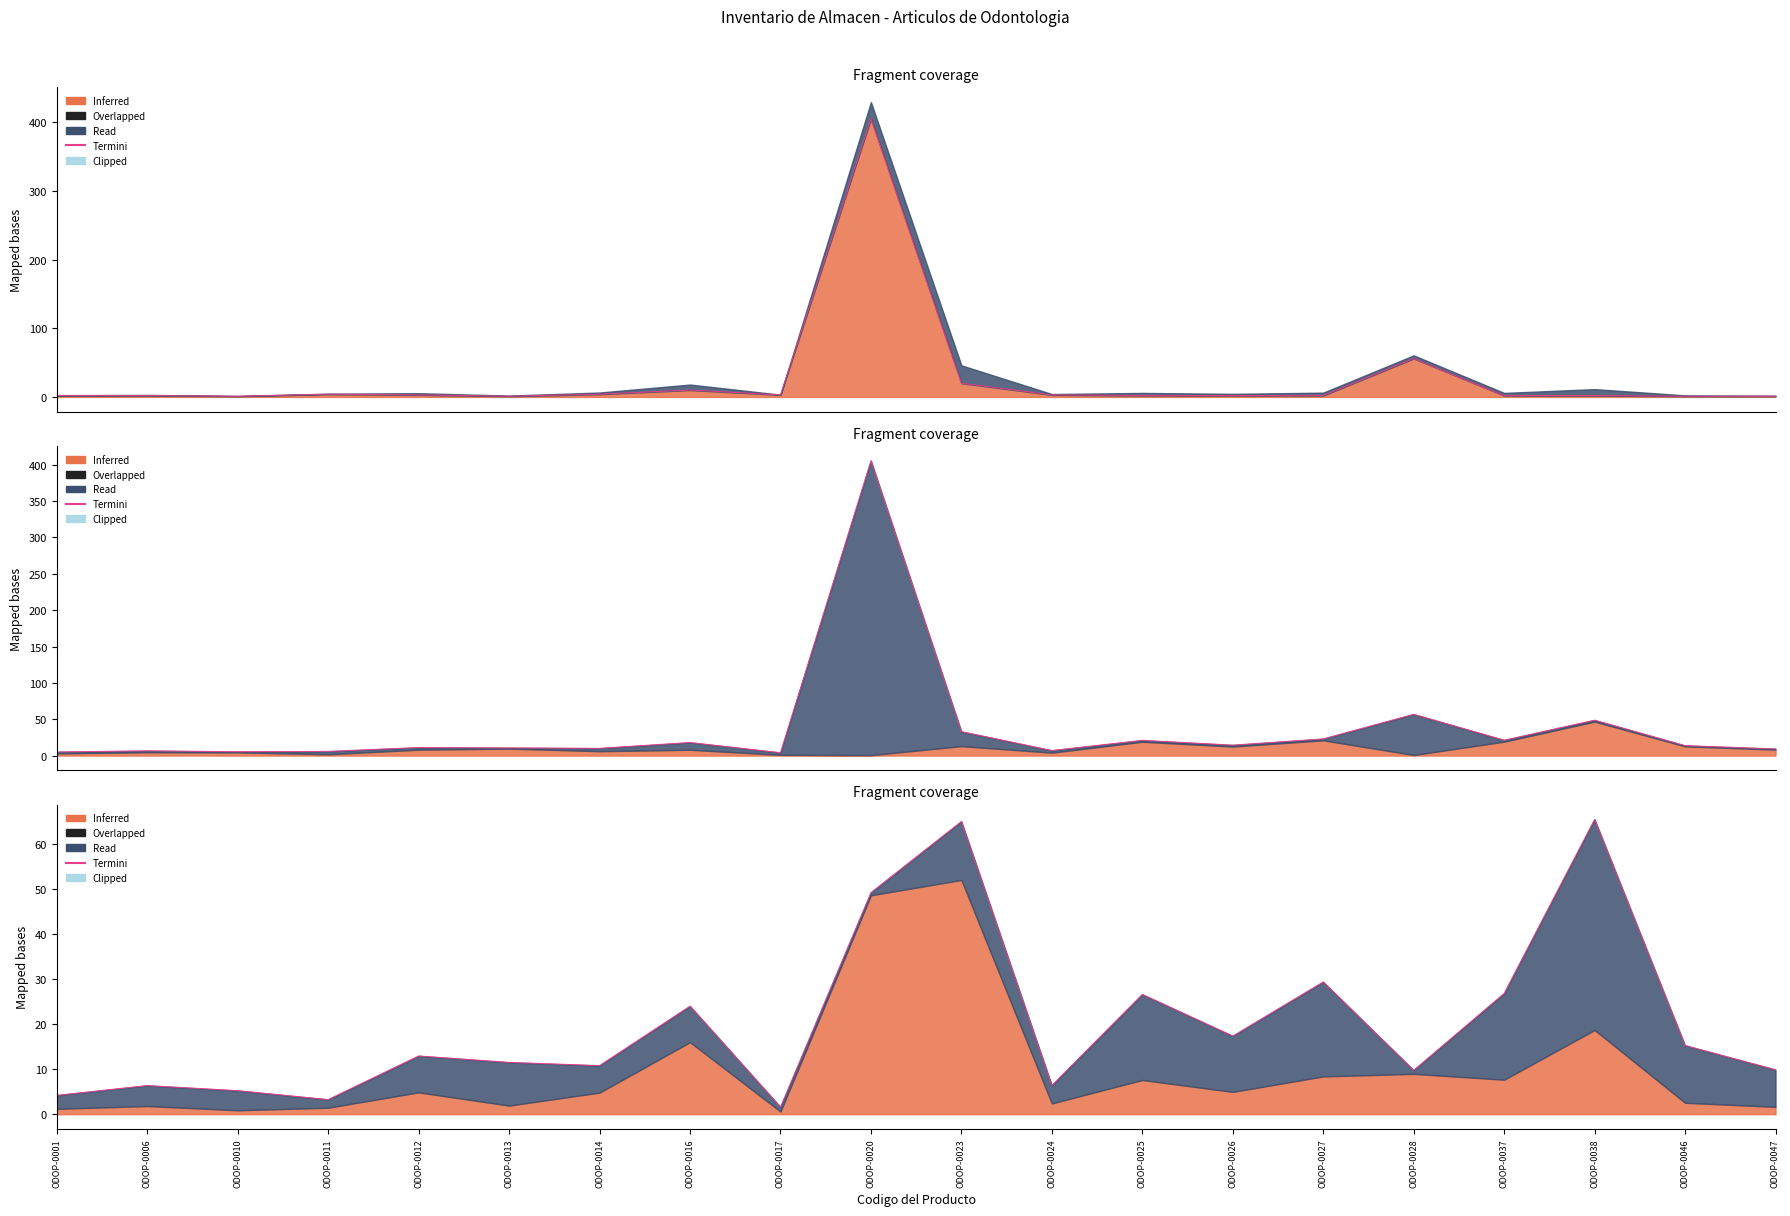

What is the sum of the values at ODOP-0047 and ODOP-0046?

25.1